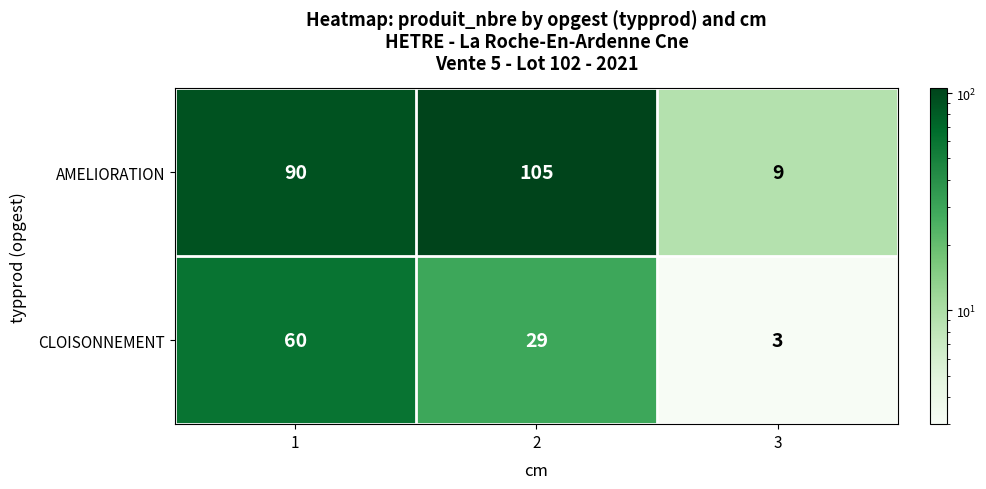

At which category does the chart reach its minimum across all series?

3